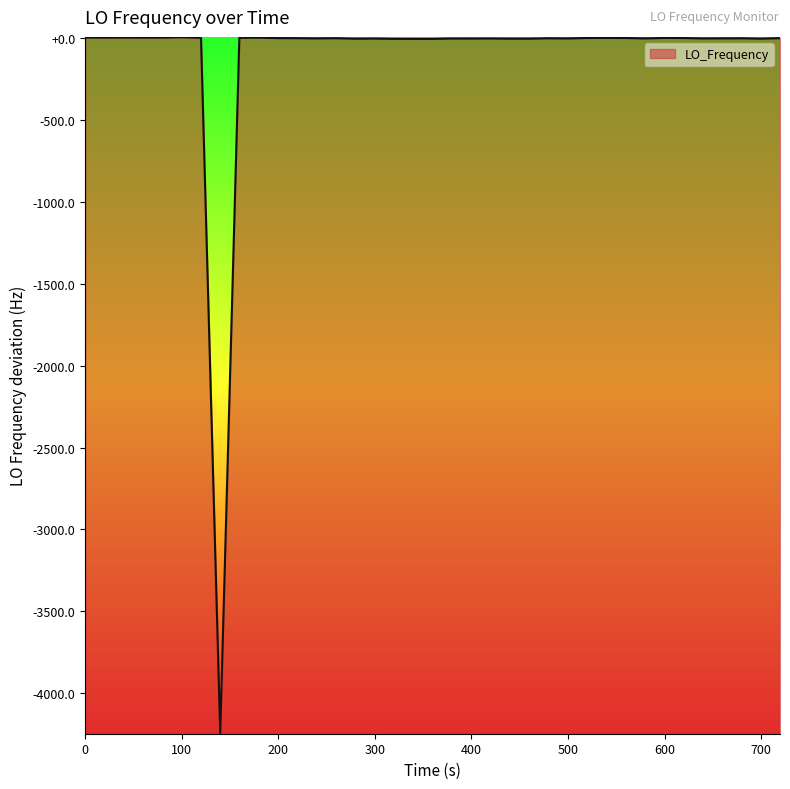

How many data points does each series have?

40